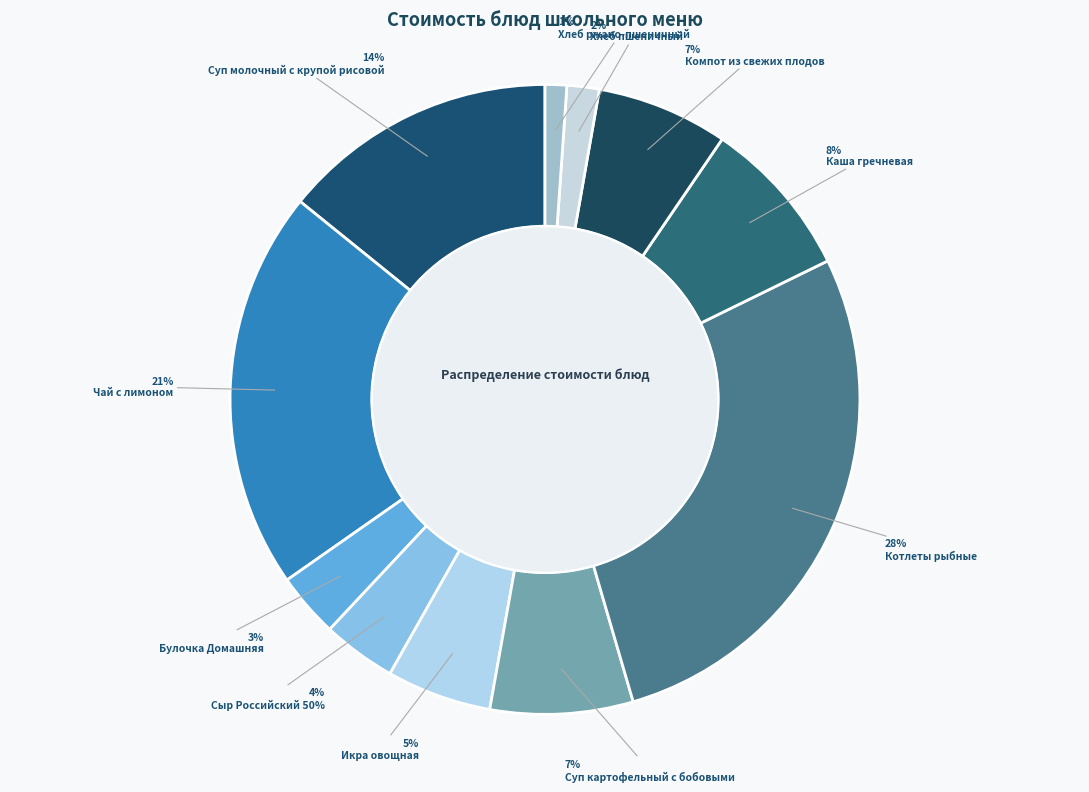

Is there a majority slice in this chart?

No